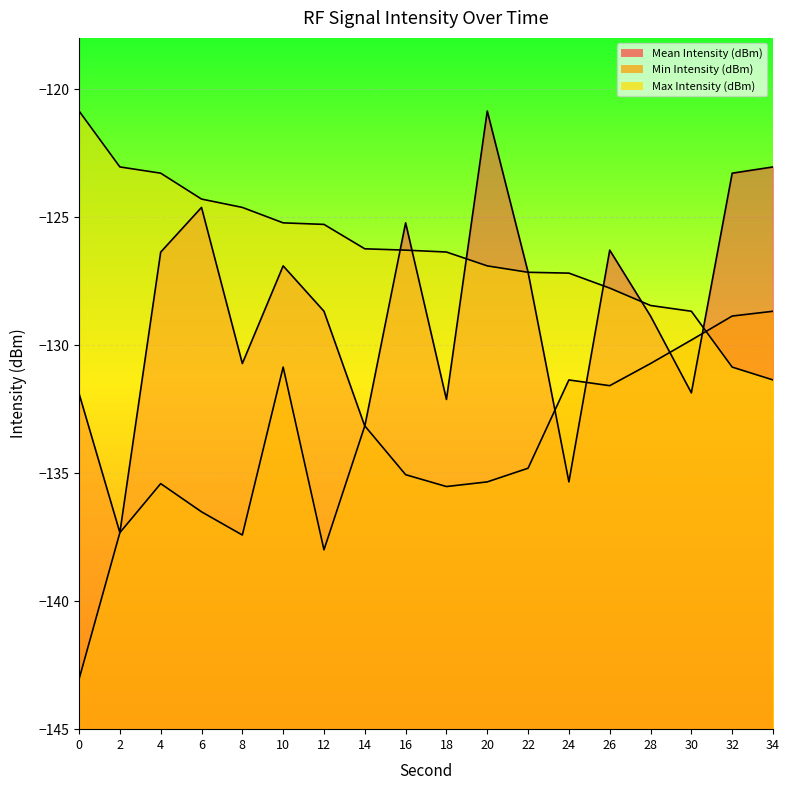

At which label is Max Intensity (dBm) closest to -126?

14